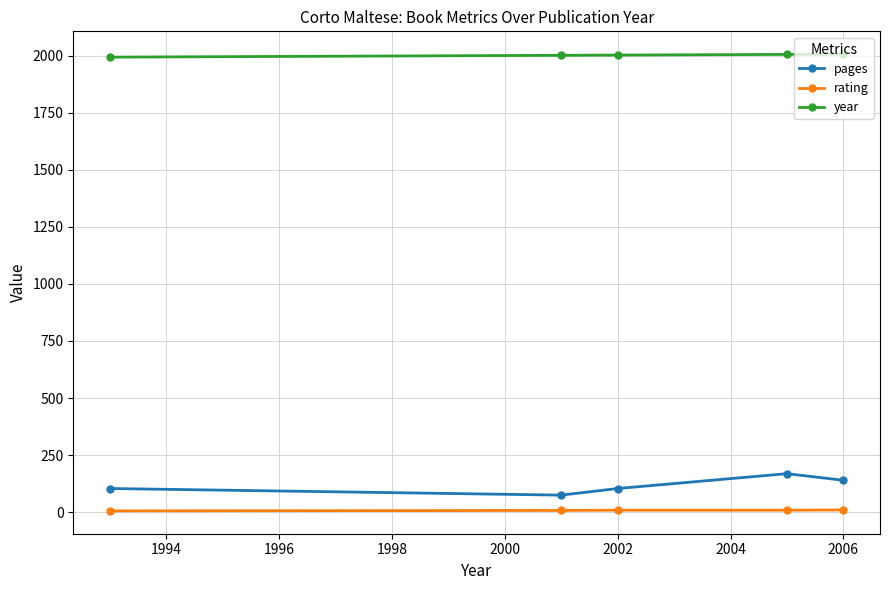

In pages, how many points are lower than both neighbors (excluding endpoints)?

1